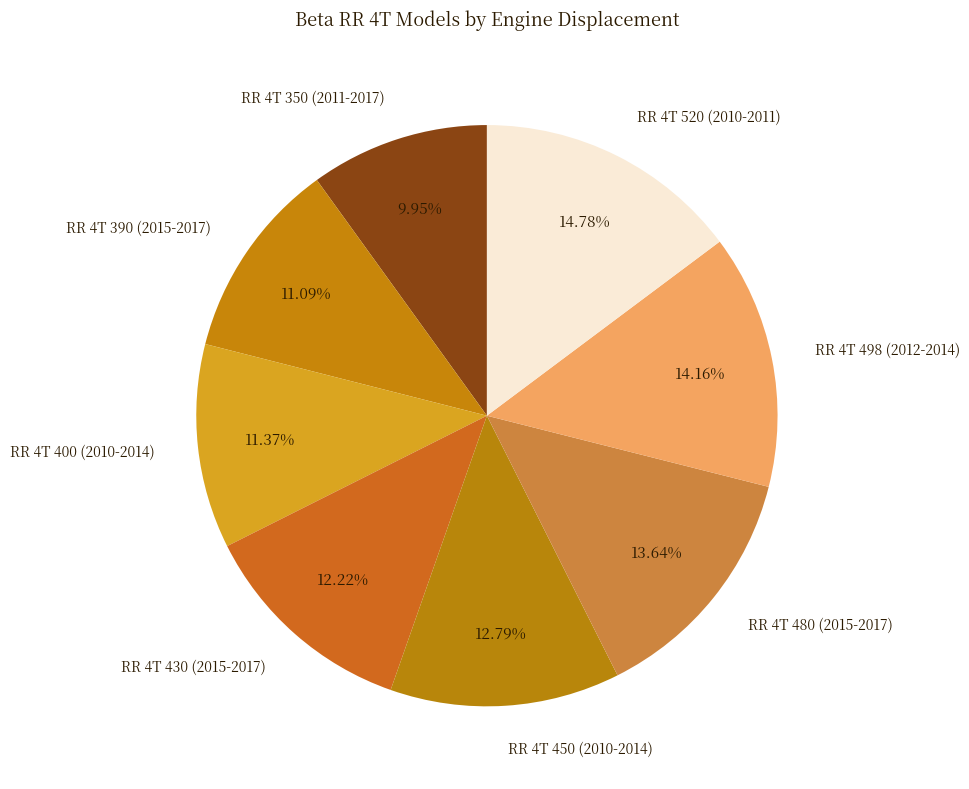

The RR 4T 520 (2010-2011) slice represents 15% of the pie. True or false?

True